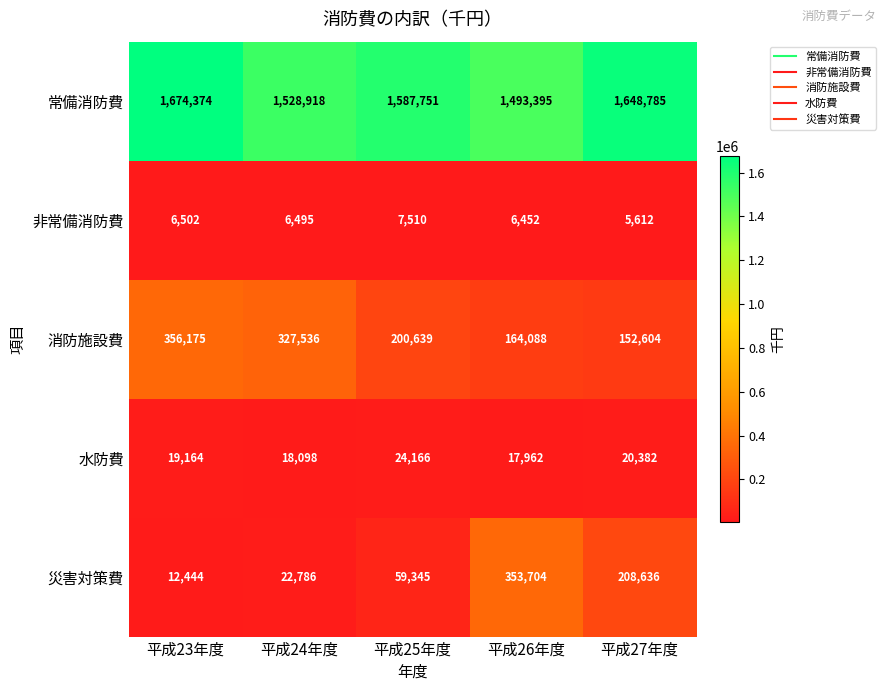

Which label corresponds to the largest value in the chart?

平成23年度